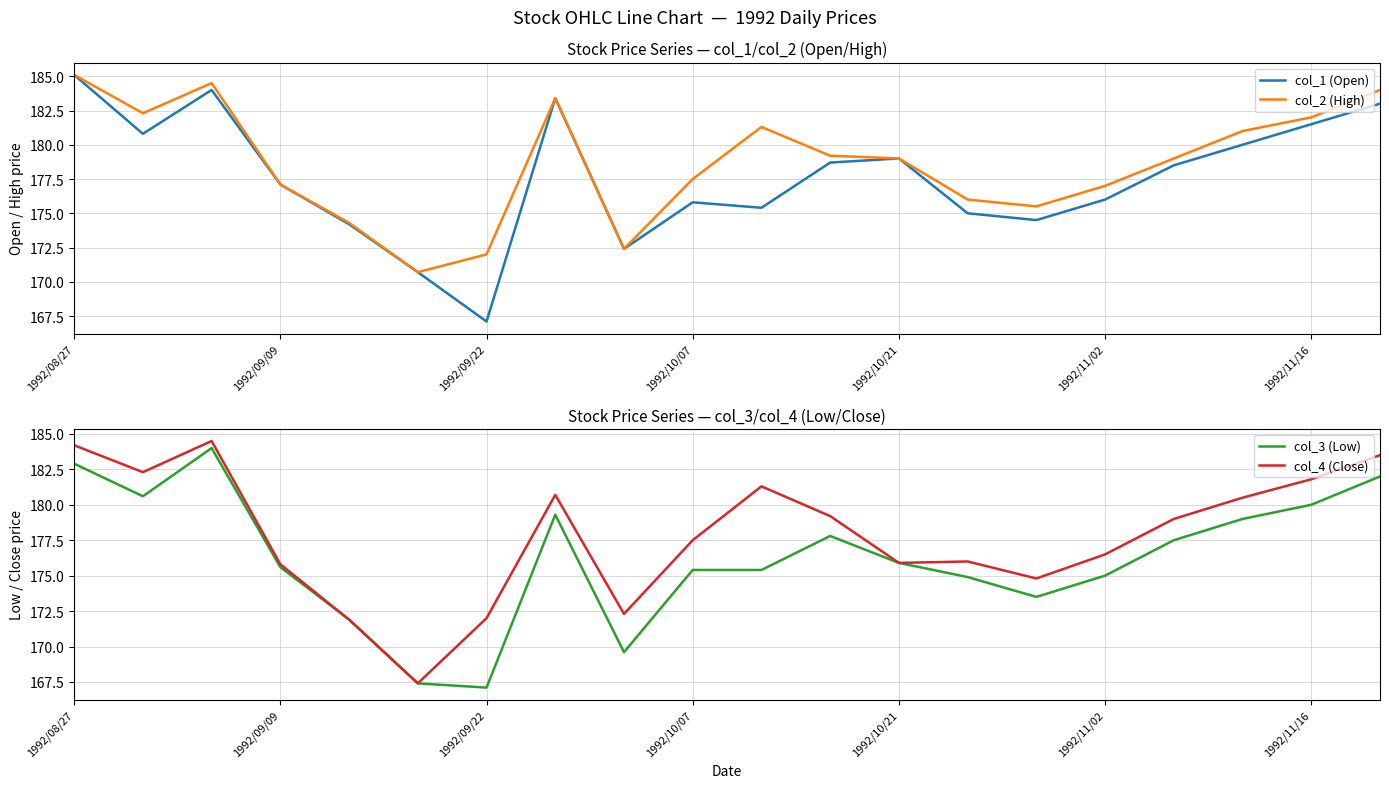

What is the average value of the col_4 (Close) series?

177.9